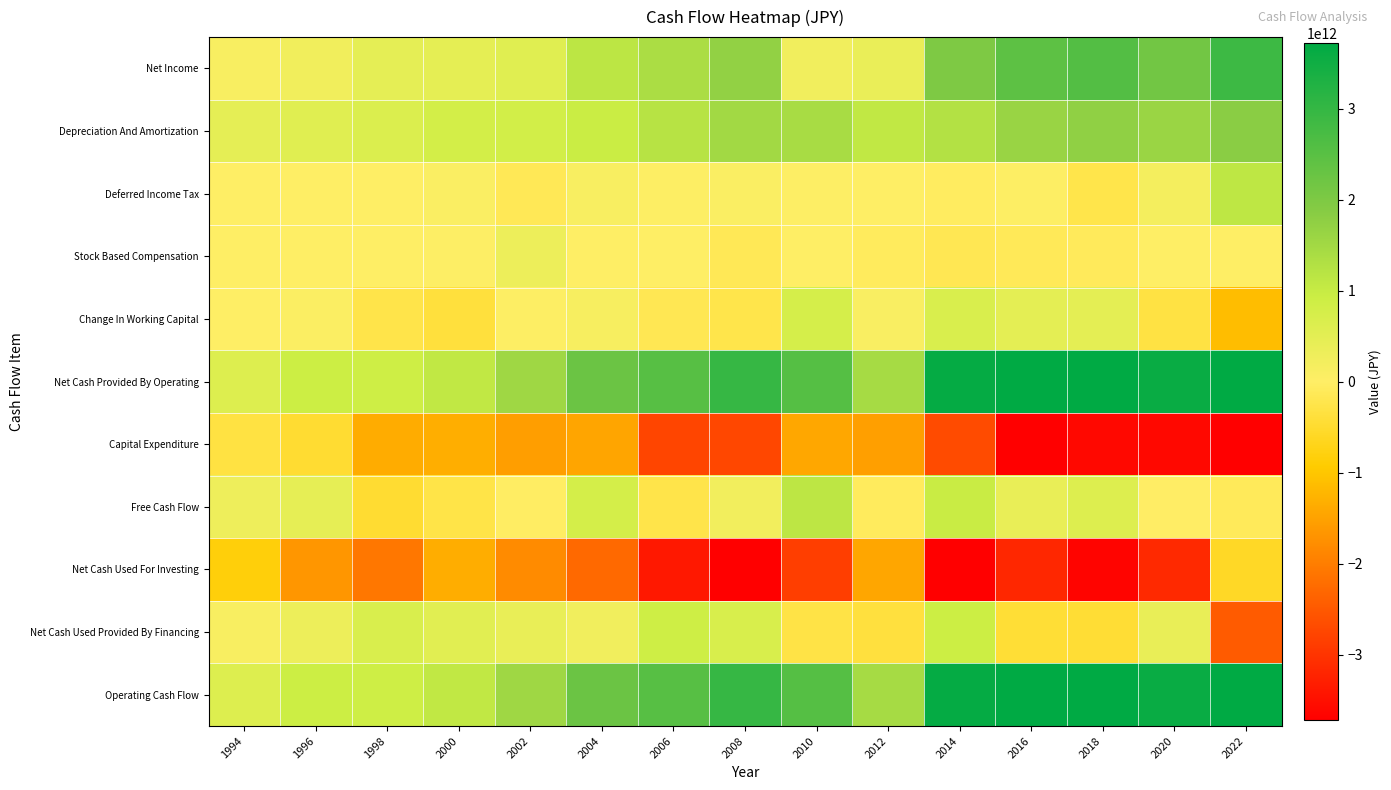

Which series has the largest total across all categories?

Net Cash Provided By Operating